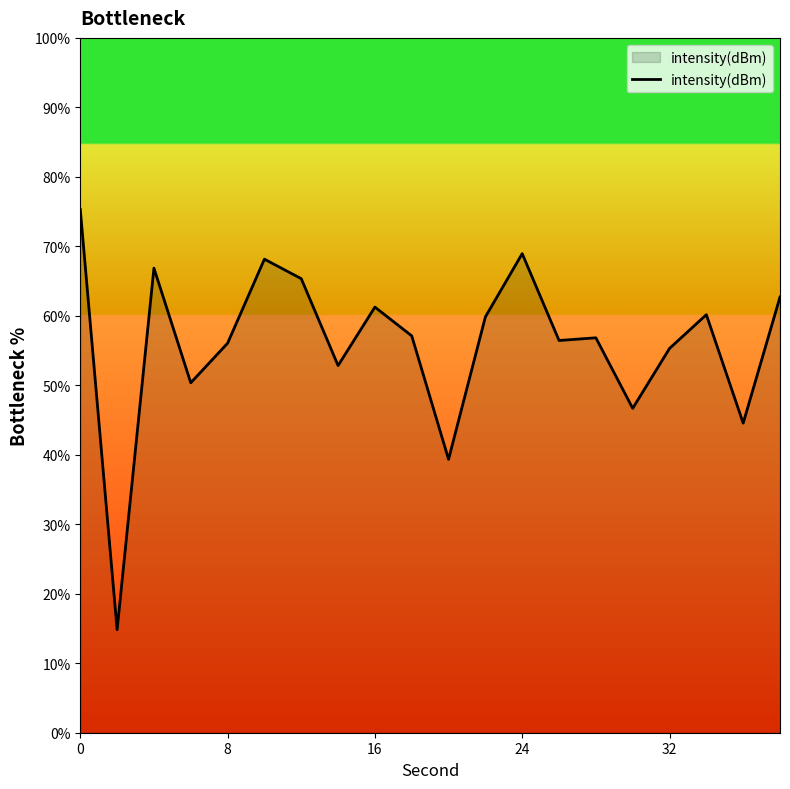

True or false: the data has more than 0 interior local peaks.

True